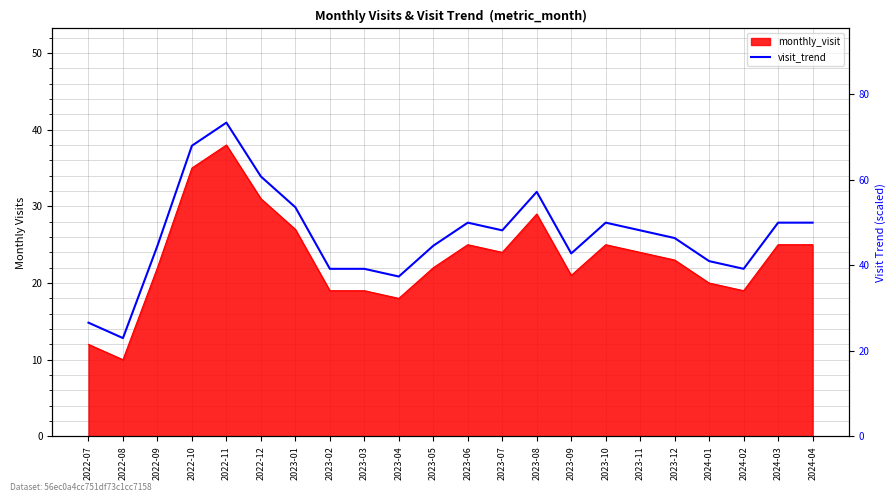

What is the minimum value shown in the chart?

23.0